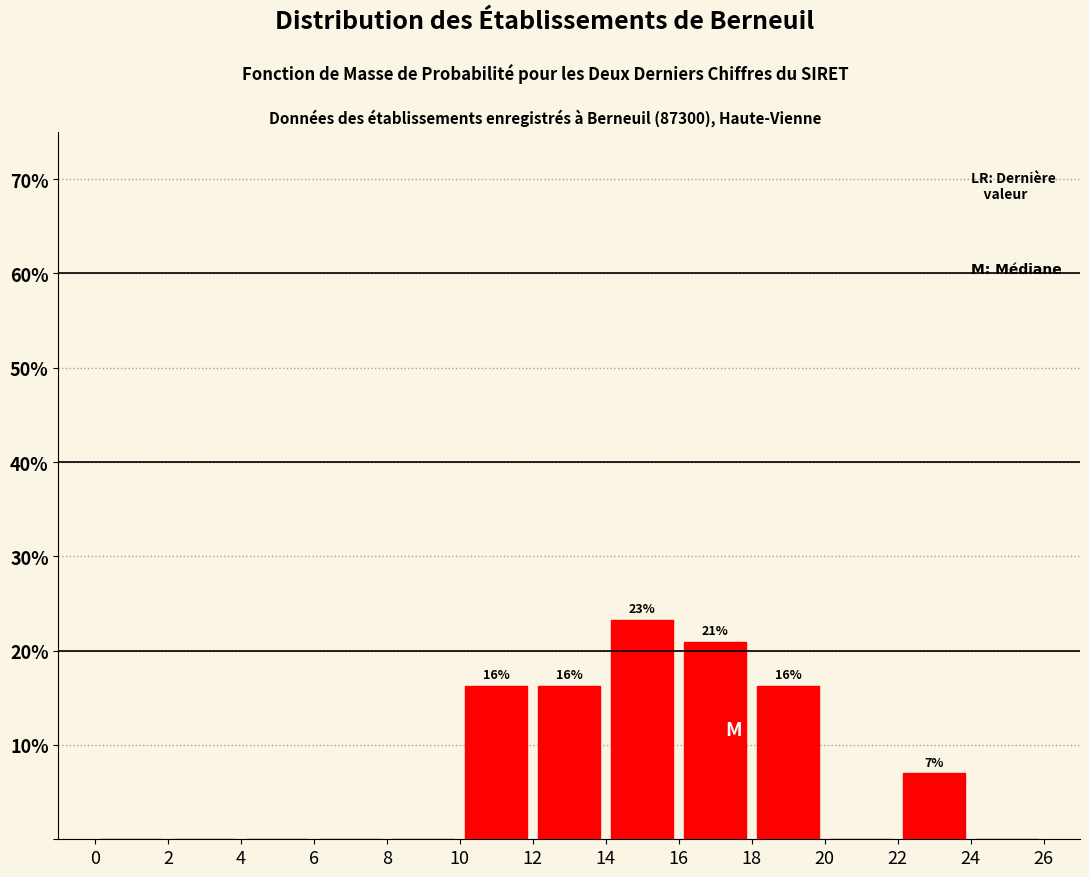

Which range on the x-axis has the tallest bar?

14 to 16